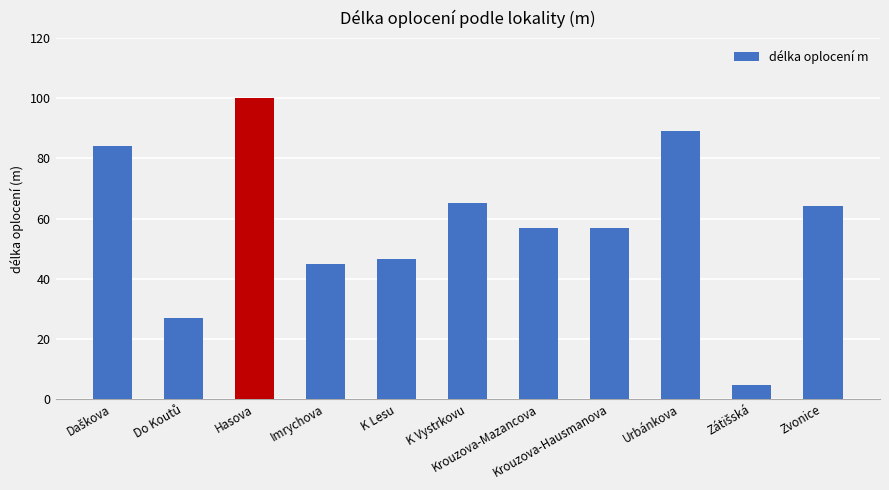

What value does the data have at Krouzova-Mazancova?

57.0